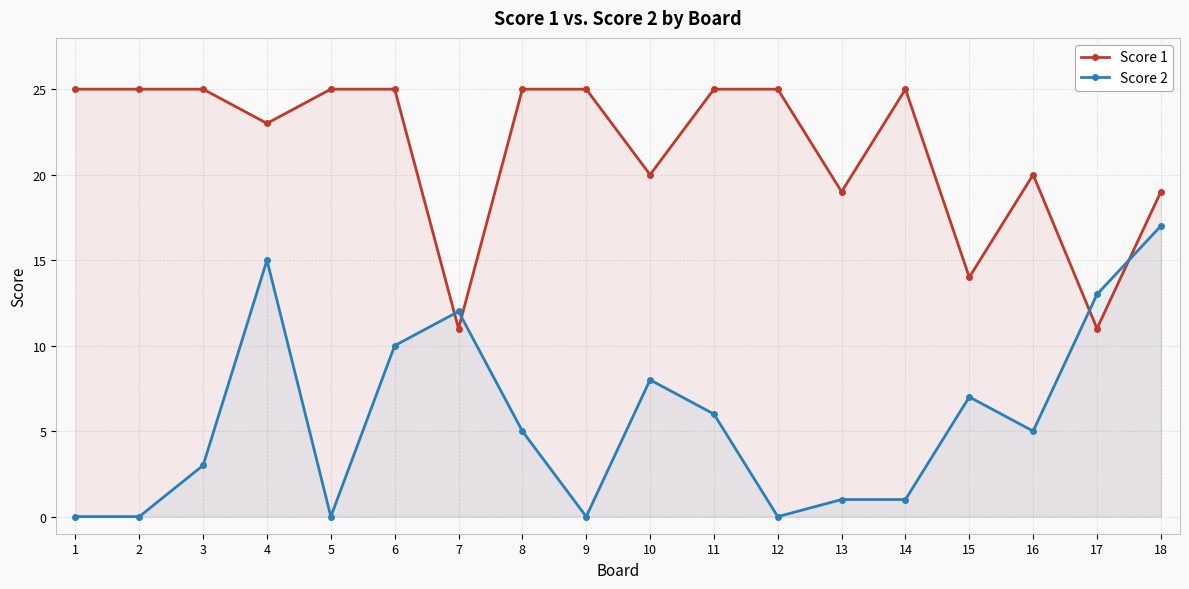

Which series has the largest total across all categories?

Score 1